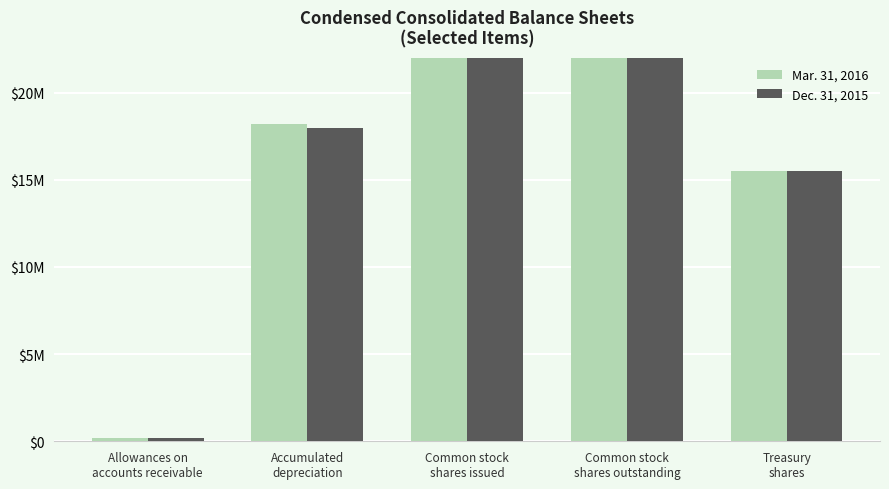

Which series changed the most between Allowances on
accounts receivable and Common stock
shares issued?

Mar. 31, 2016